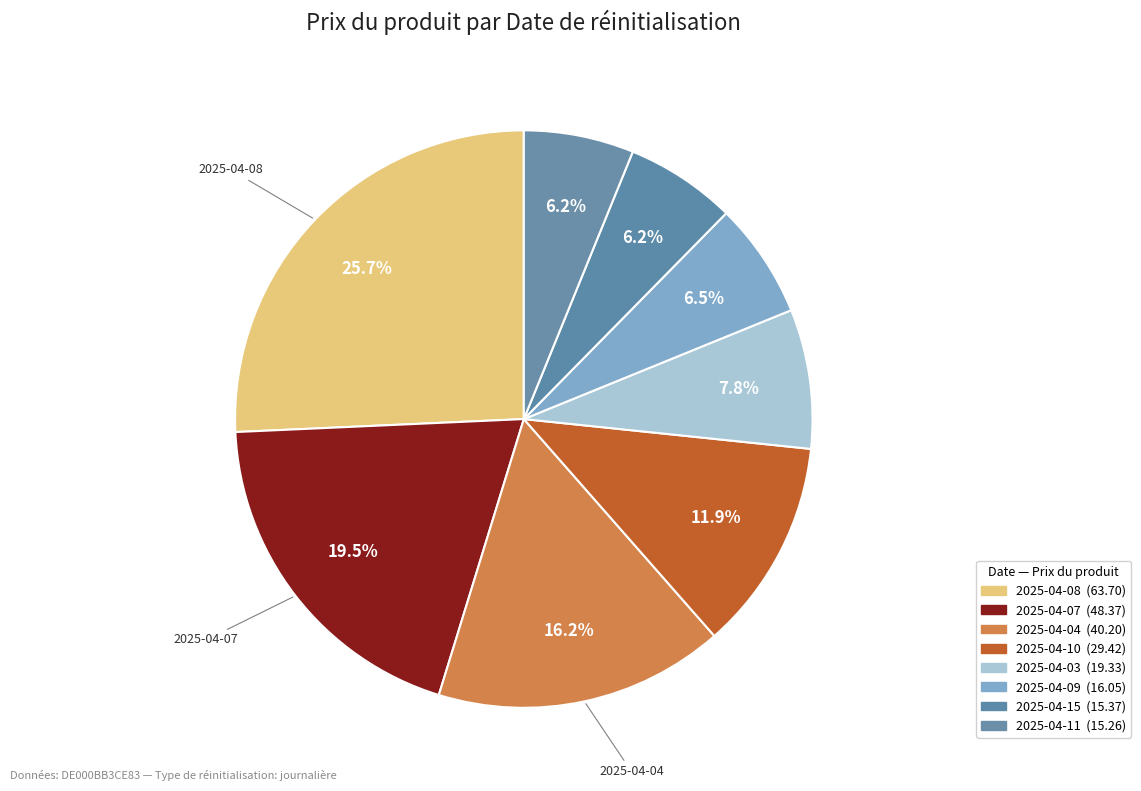

How many segments does this pie chart have?

8